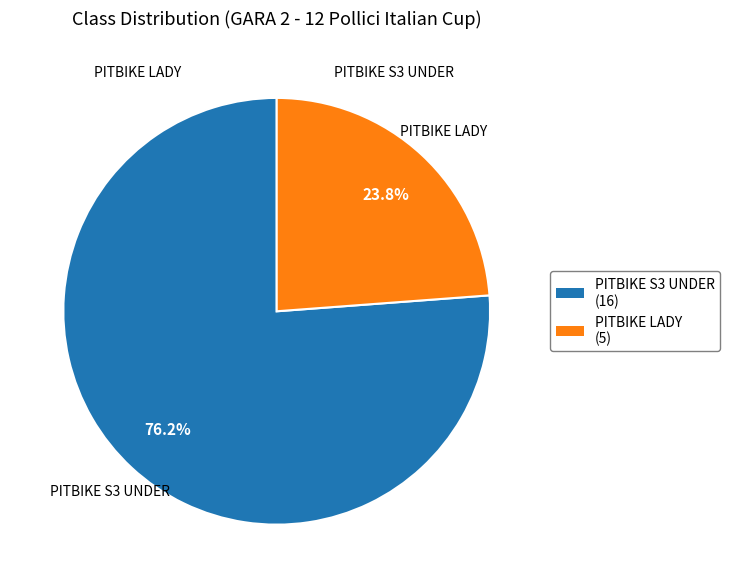

Is there a majority slice in this chart?

Yes